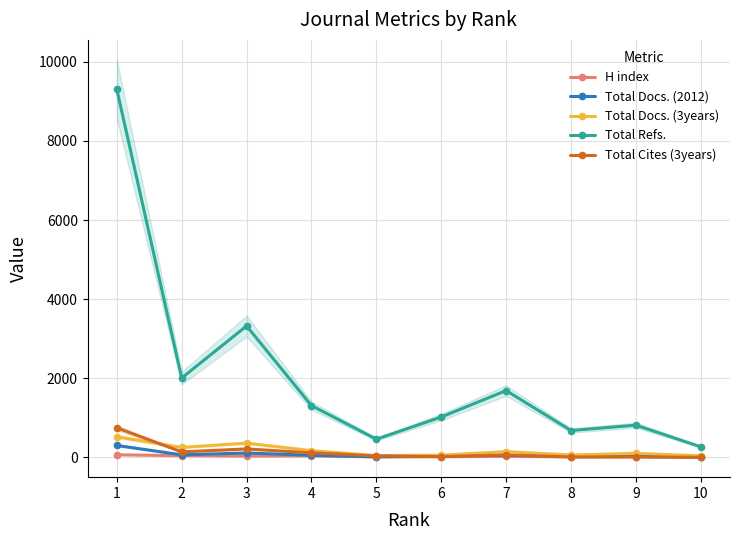

Count the number of categories in the chart.

10